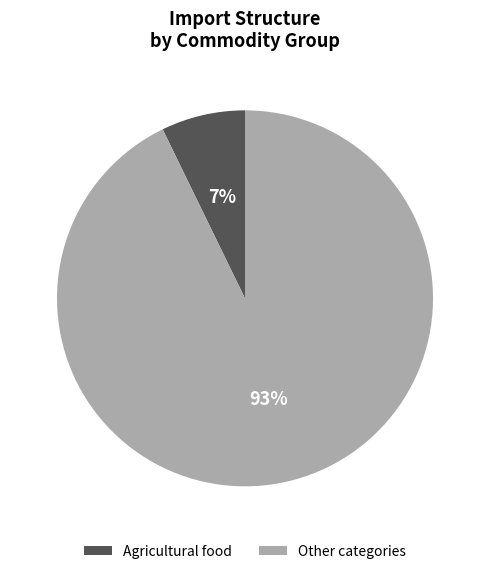

To the nearest percent, what is the average slice percentage?

50%